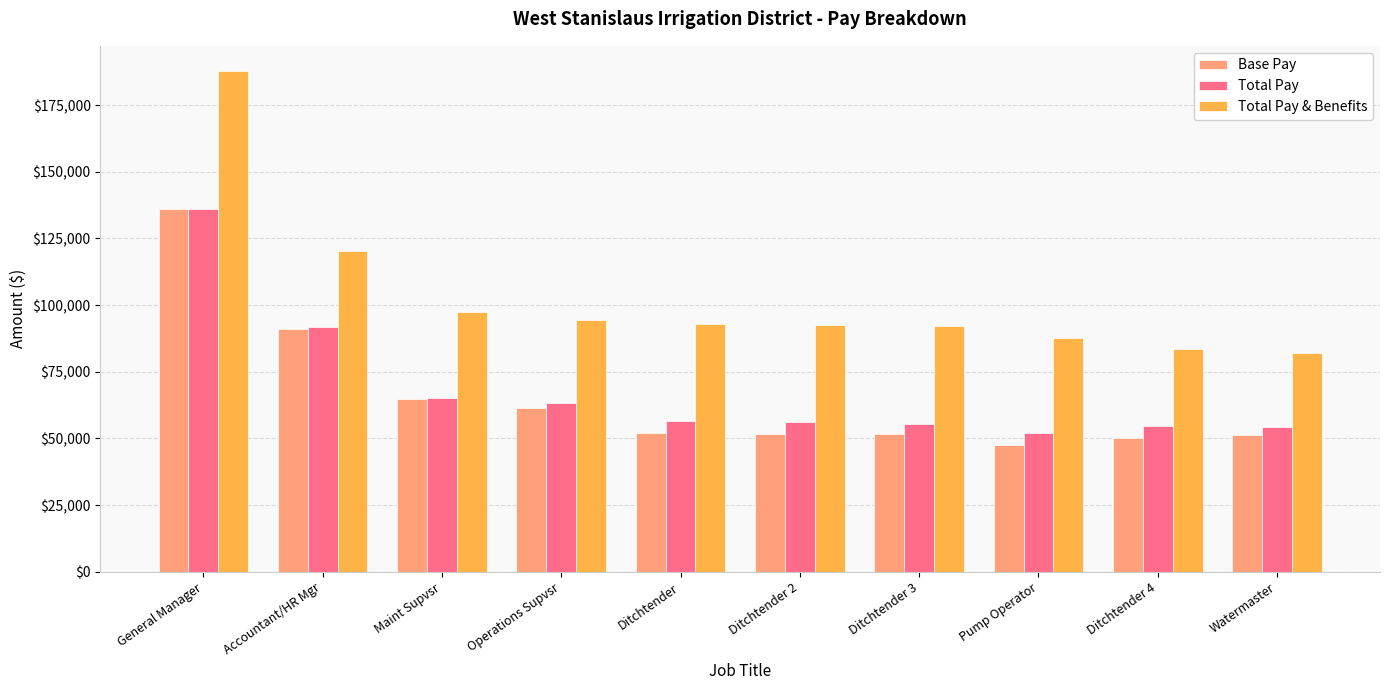

What is the difference between the maximum and minimum values in the Total Pay series?

84161